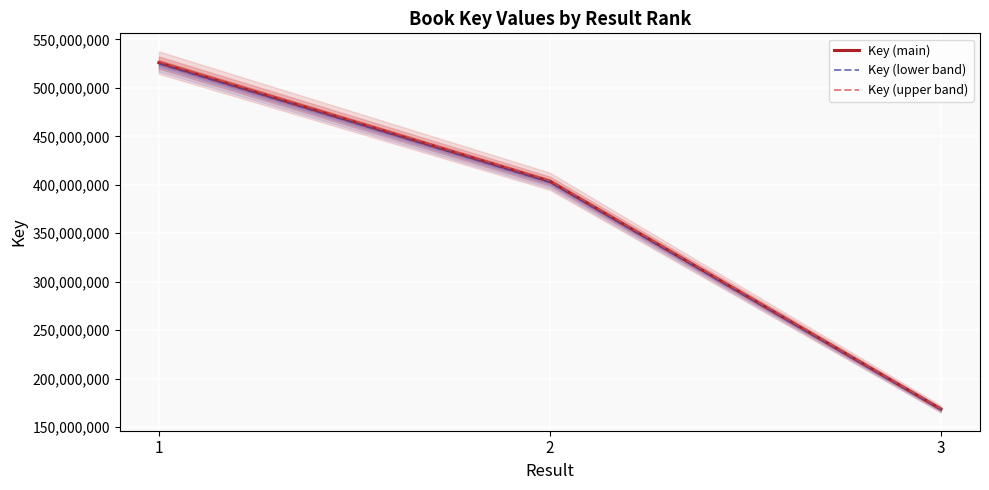

What is the average value of the Key (upper band) series?

366820302.3